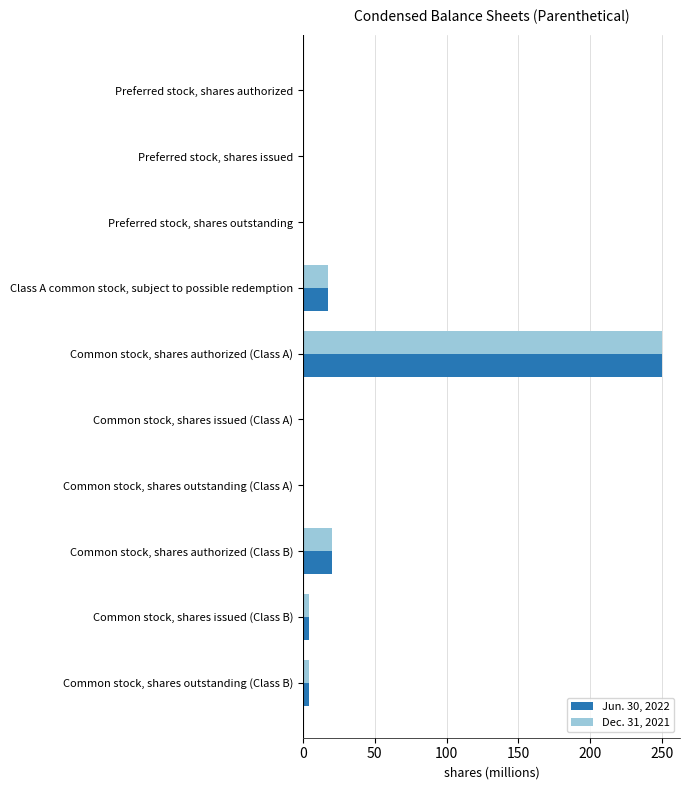

At which label is Dec. 31, 2021 closest to 125?

Common stock, shares authorized (Class B)